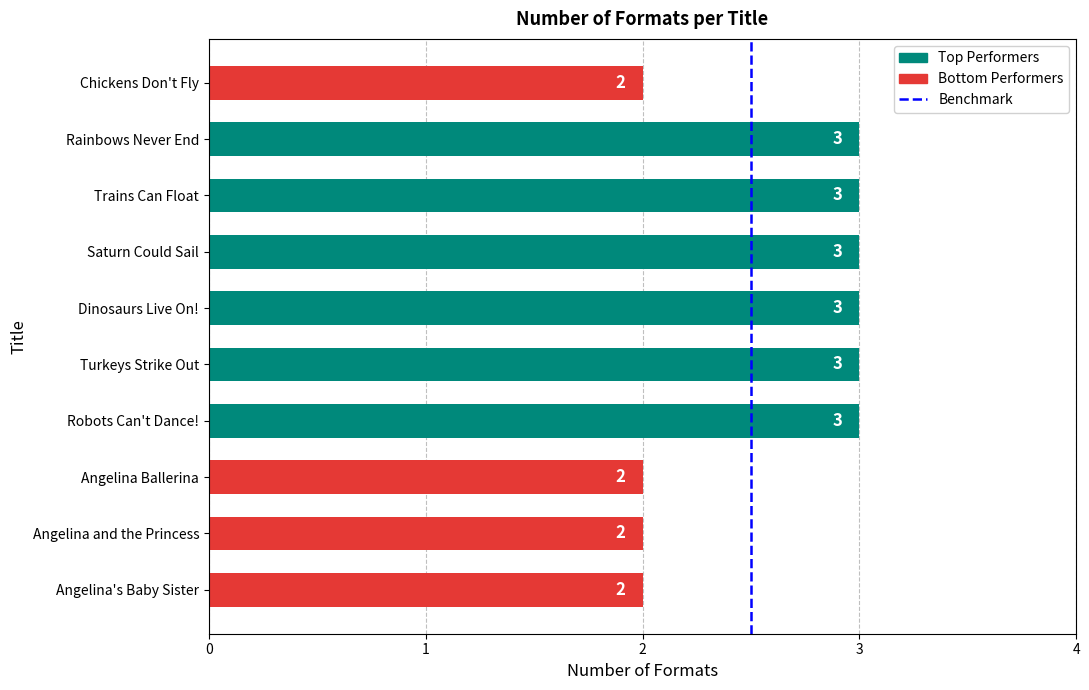

What is the sum of all values?

26